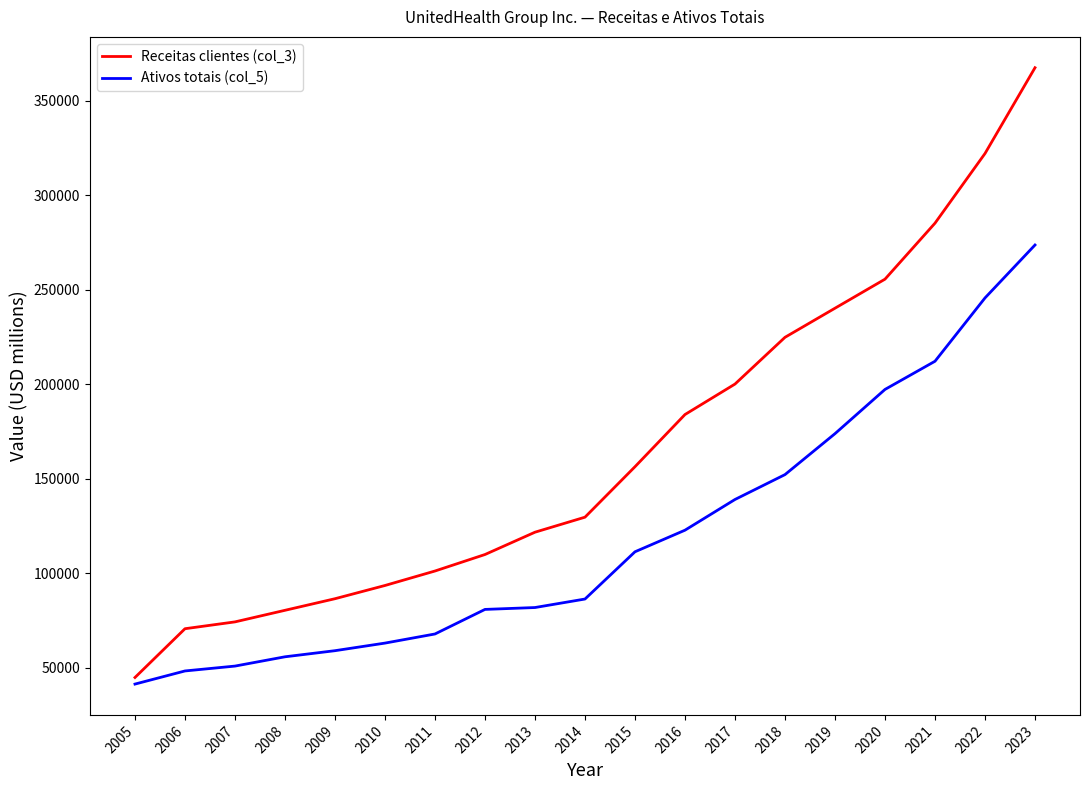

What value does the Ativos totais (col_5) series have at 2014?

86382